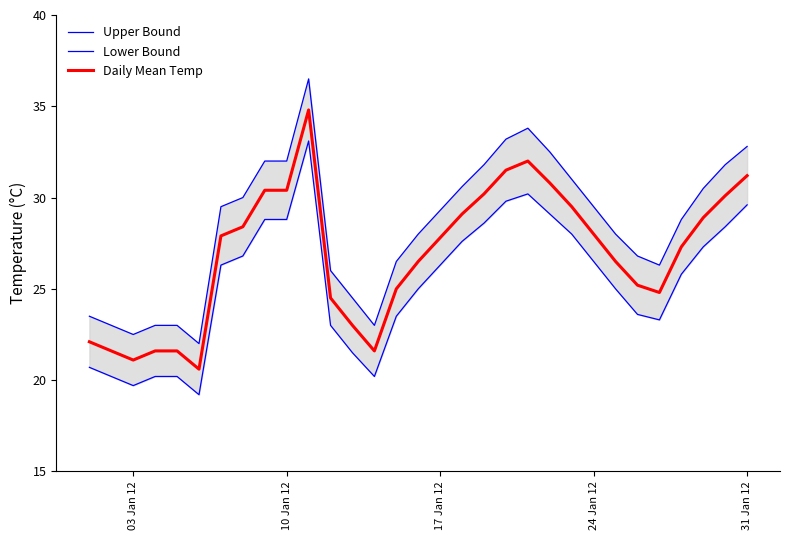

Count the number of categories in the chart.

31